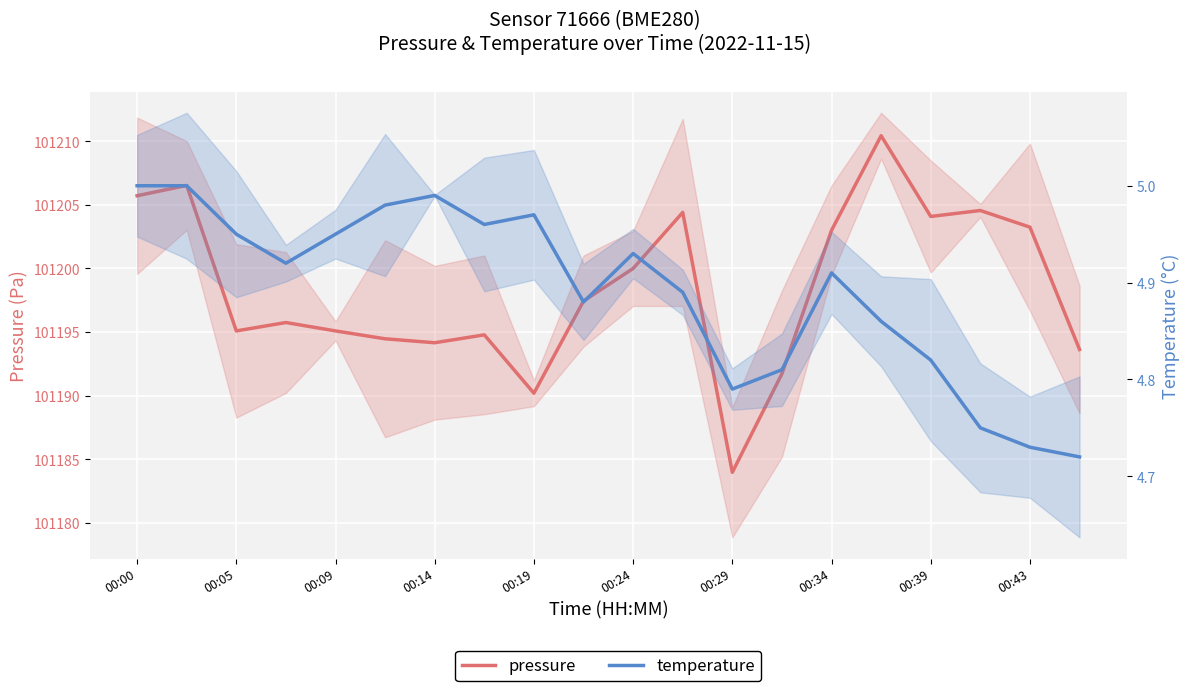

What is the label of the 15th point from the right?

00:24